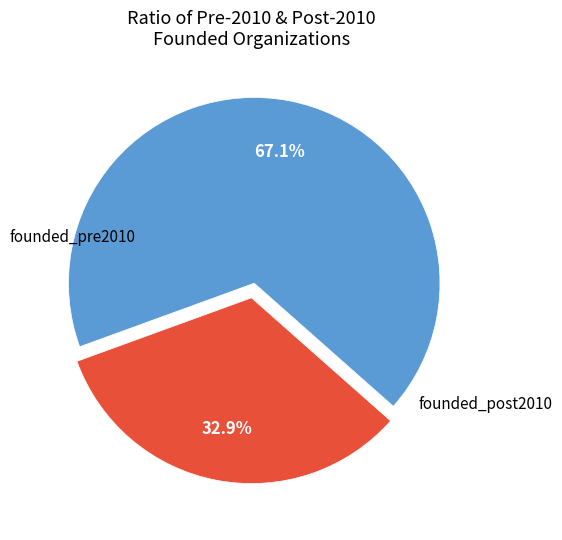

Does any single category account for the majority?

Yes